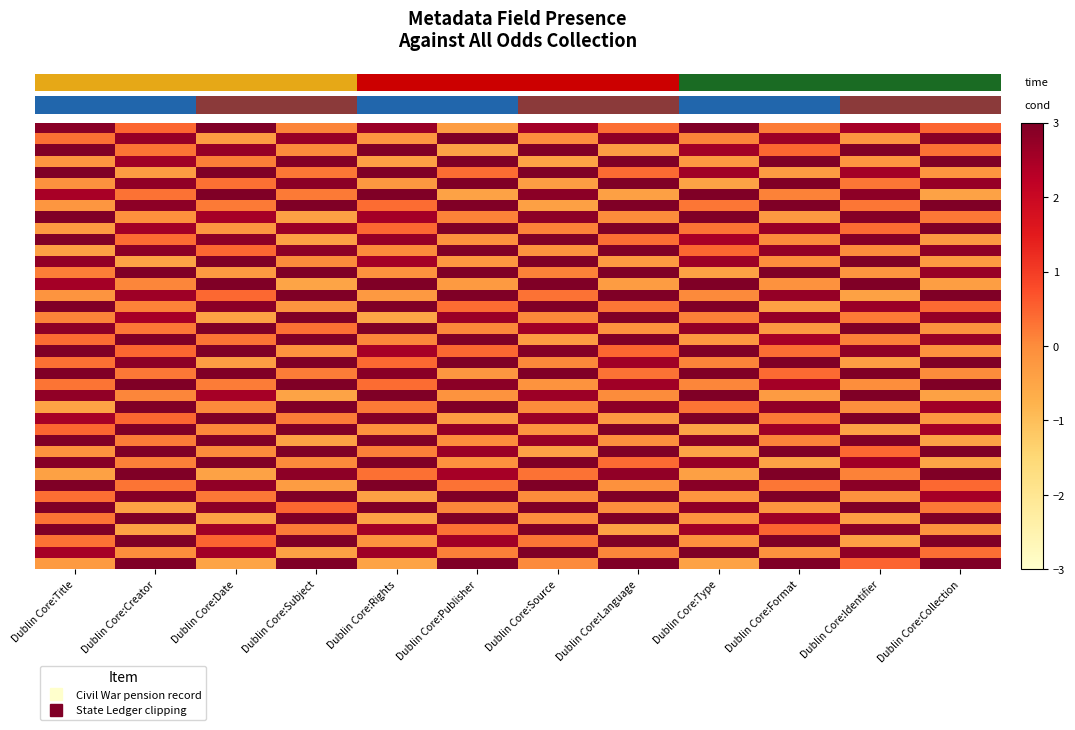

What is the difference between the highest and lowest values at Dublin Core:Rights?

3.5